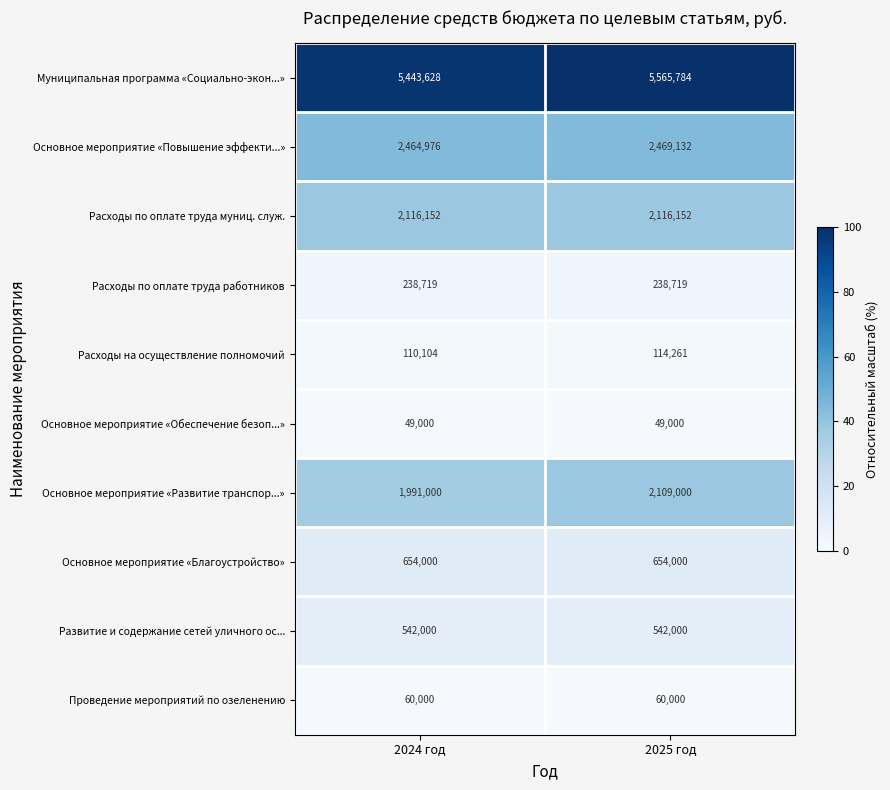

What is the smallest value displayed?

49000